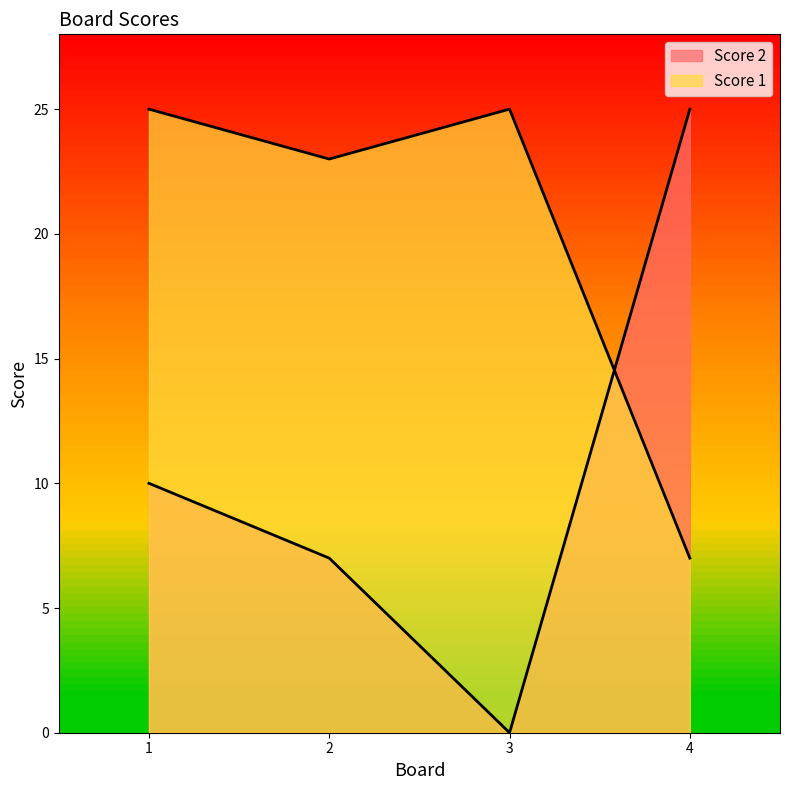

What is the greatest value displayed?

25